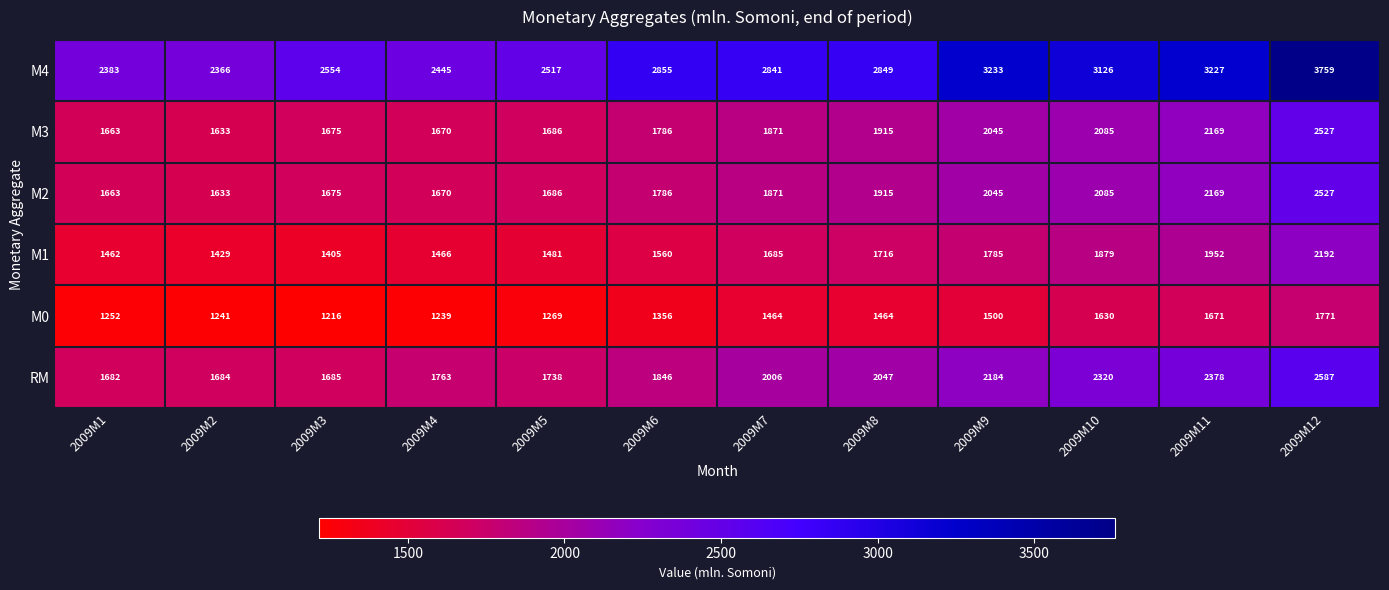

Is it true that M4 equals 3126 at 2009M10?

True